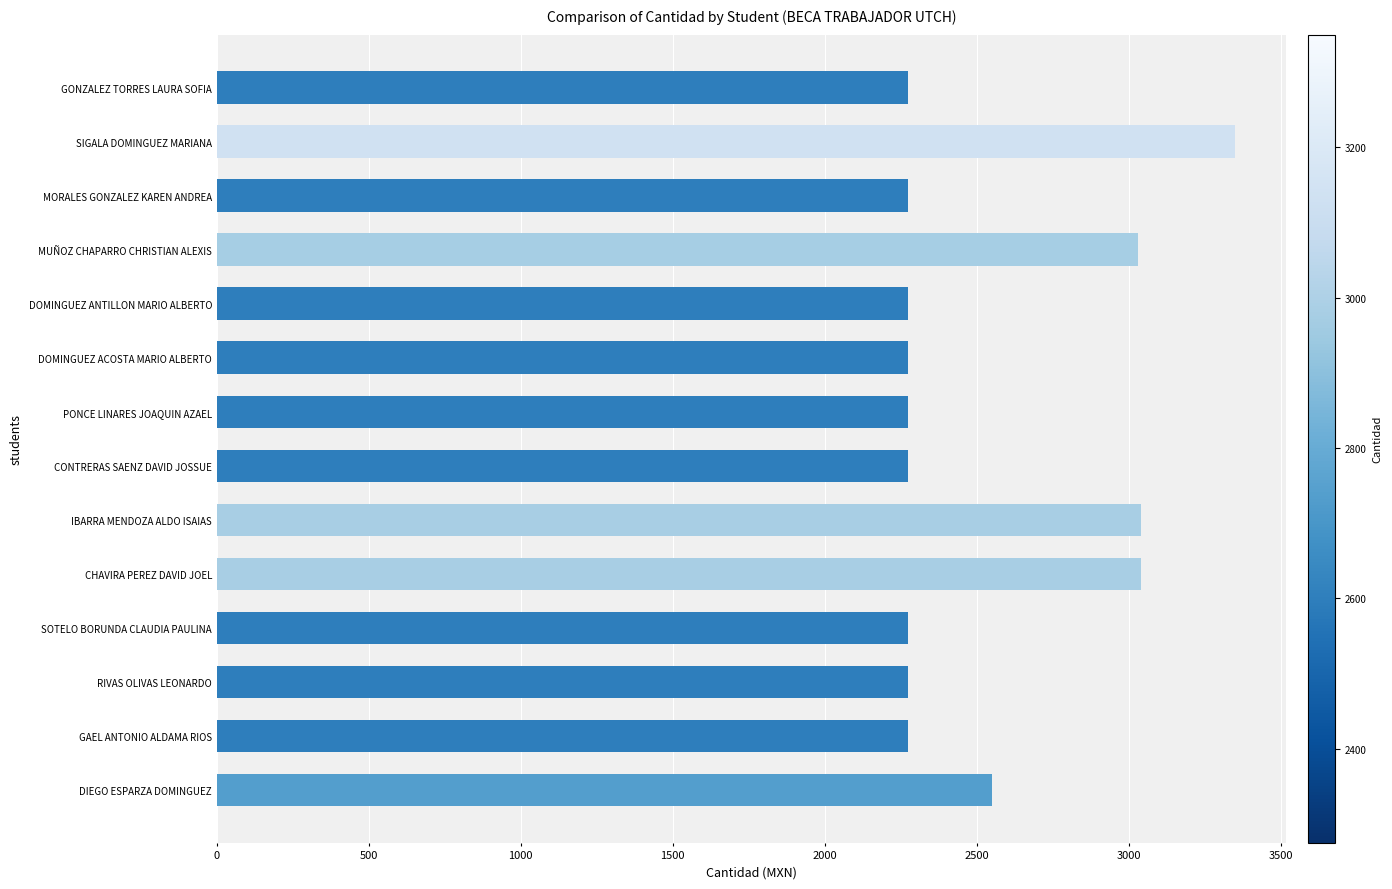

The chart shows a value of 2275 at CONTRERAS SAENZ DAVID JOSSUE. True or false?

True